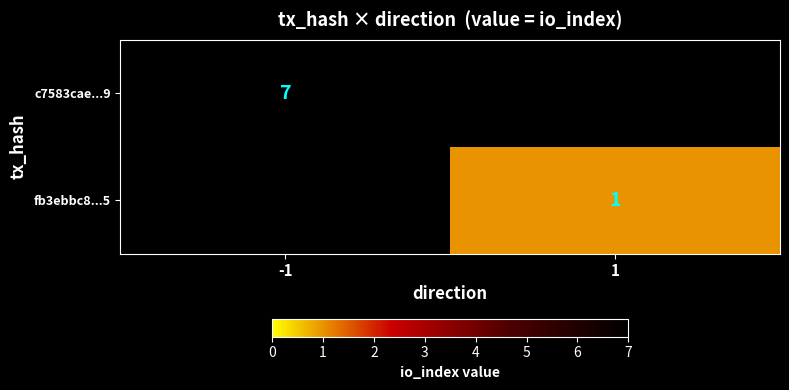

Is it true that c7583cae...9 equals 12 at -1?

False